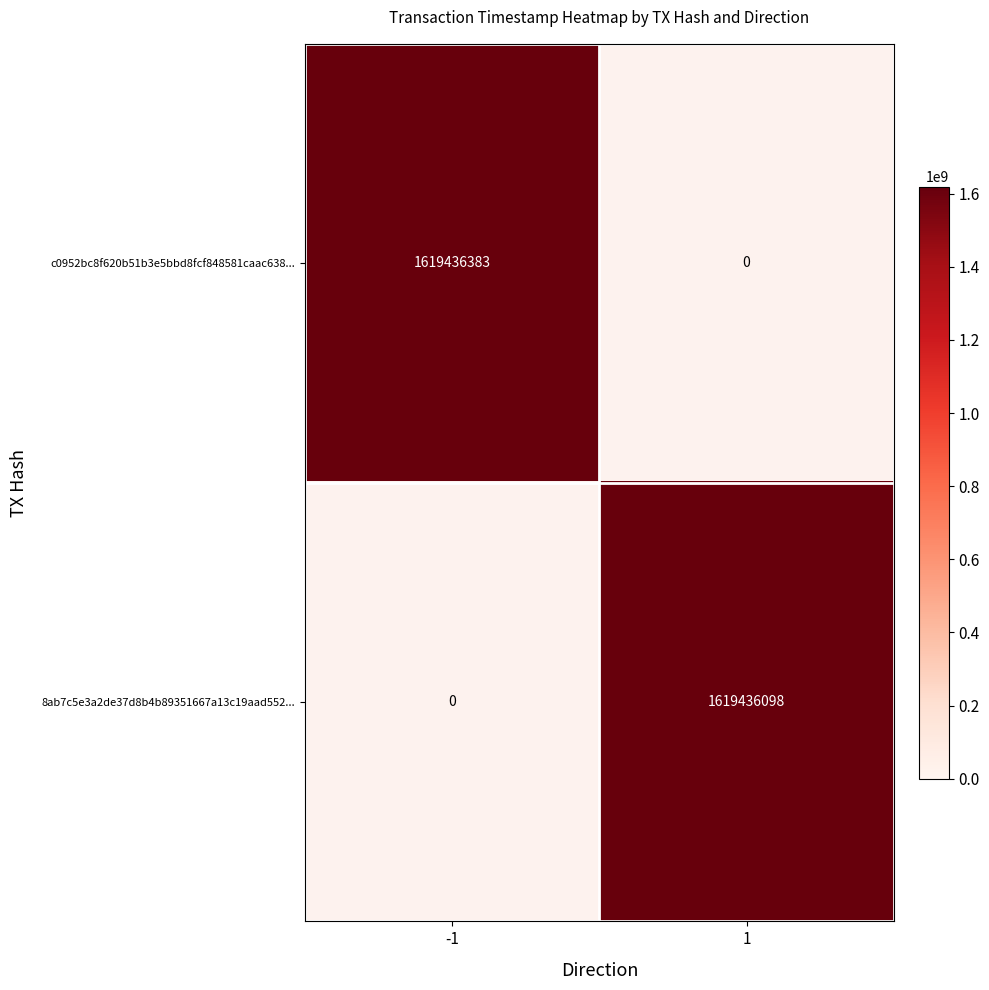

Which series has the largest total across all categories?

c0952bc8f620b51b3e5bbd8fcf848581caac638